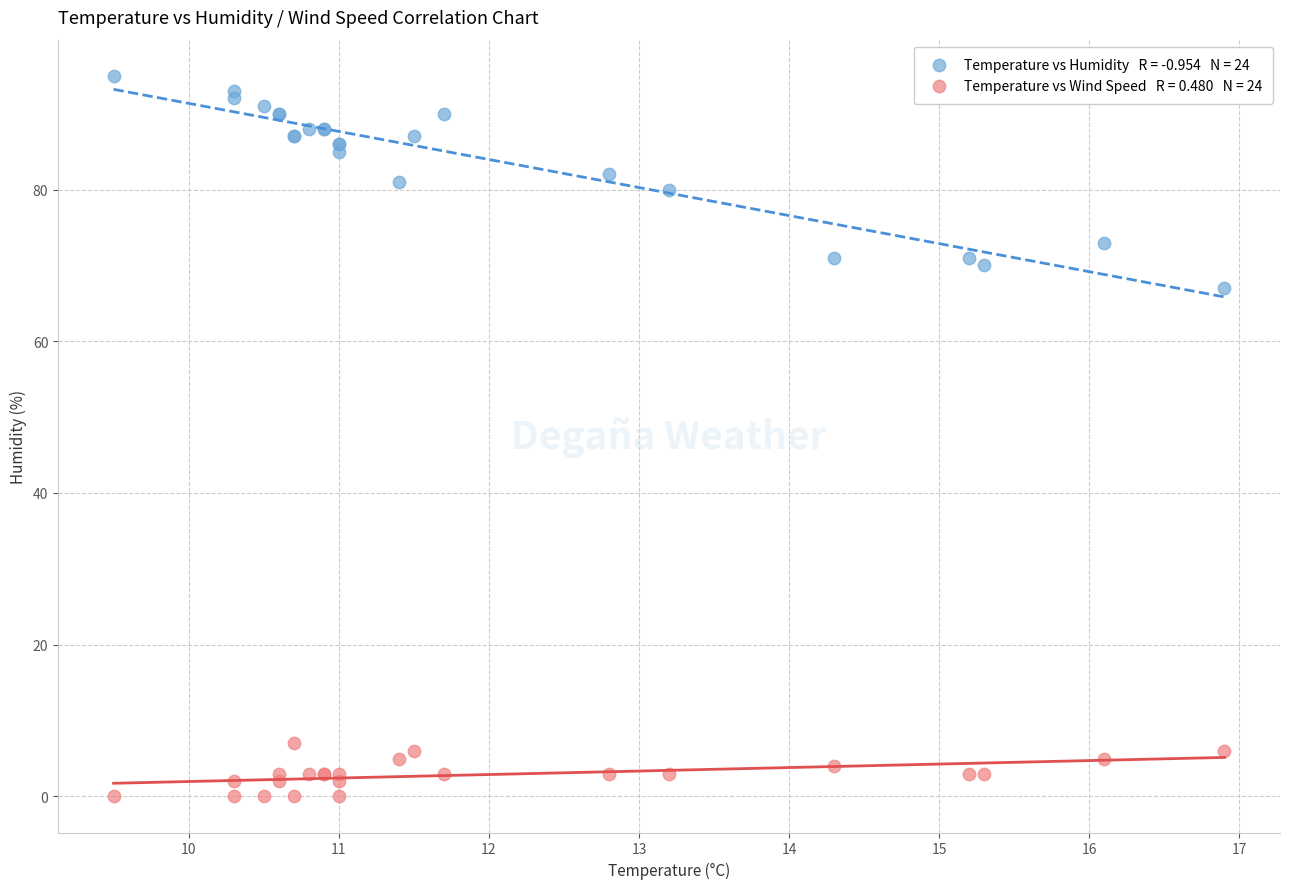

Across all series, what Y value is closest to 47?

67